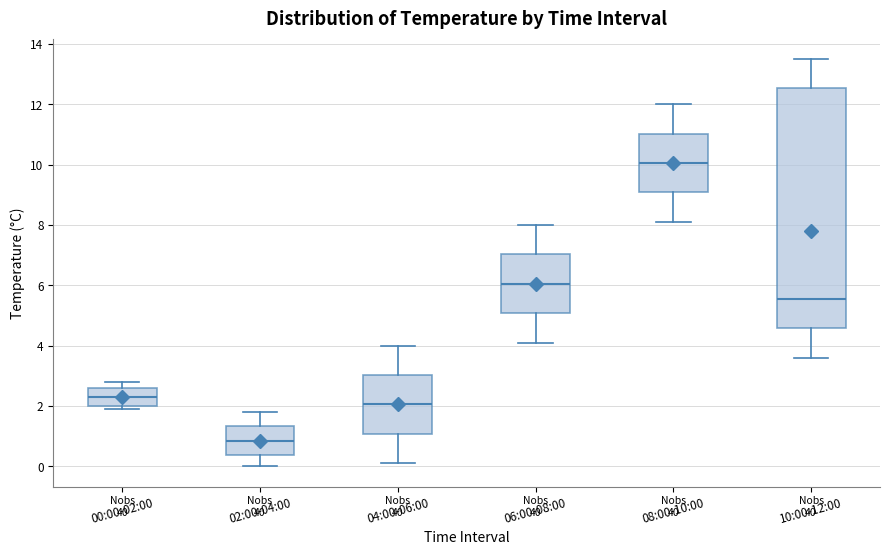

Reading left to right, transcribe this box plot: for each box, give where its median line is, the range the box spans, and where its two whiskers end, as read against the y-axis. The values are not printed on the chart, so give them approximately, as read against the axis.

00:00-02:00: median 2.4, box 2.0 to 2.6, whiskers 2.0 (just below the box's lower edge) to 2.8
02:00-04:00: median 0.8, box 0.4 to 1.4, whiskers 0.0 to 1.8
04:00-06:00: median 2.0, box 1.0 to 3.0, whiskers 0.2 to 4.0
06:00-08:00: median 6.0, box 5.0 to 7.0, whiskers 4.2 to 8.0
08:00-10:00: median 10.0, box 9.0 to 11.0, whiskers 8.2 to 12.0
10:00-12:00: median 5.6, box 4.6 to 12.6, whiskers 3.6 to 13.6